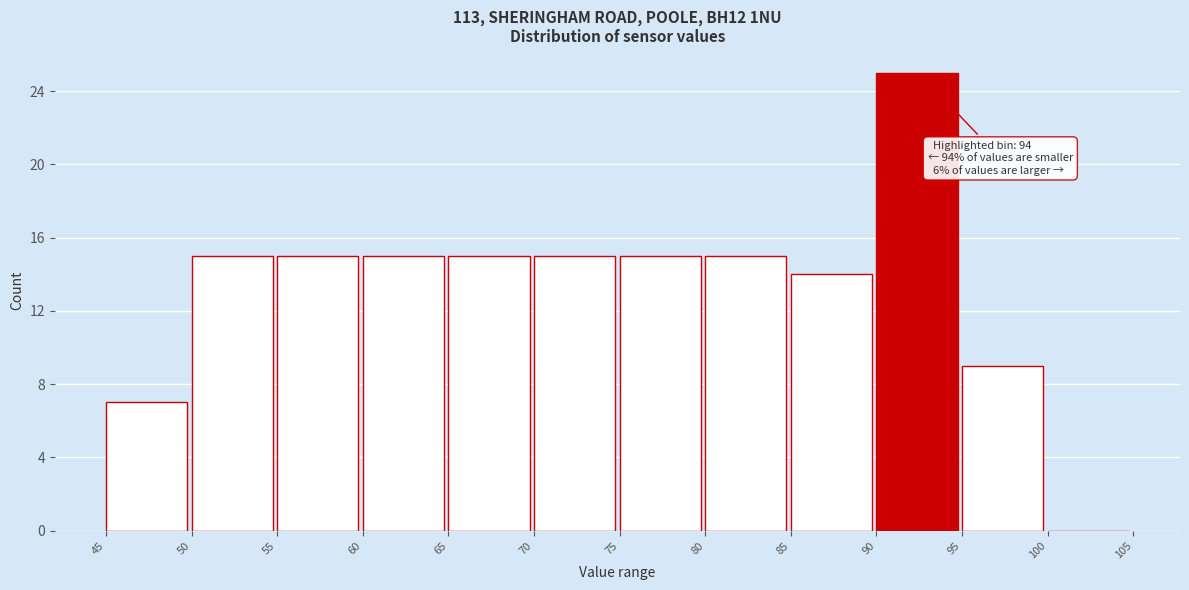

Which range on the x-axis has the tallest bar?

90 to 95